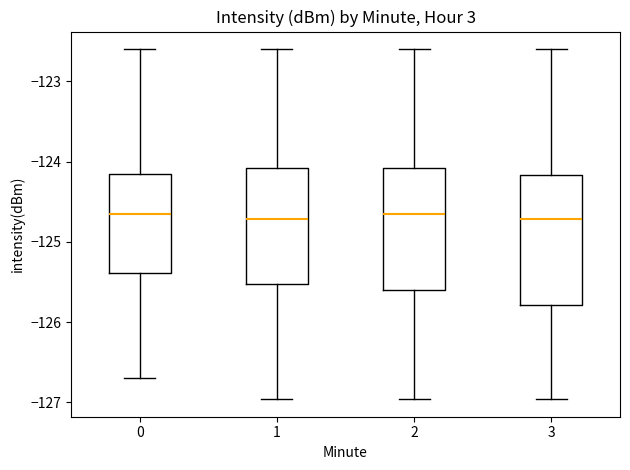

Reading left to right, transcribe this box plot: for each box, give where its median line is, the range the box spans, and where its two whiskers end, as read against the y-axis. The values are not printed on the chart, so give them approximately, as read against the axis.

0: median -124.6, box -125.4 to -124.2, whiskers -126.7 to -122.6
1: median -124.7, box -125.5 to -124.1, whiskers -127.0 to -122.6
2: median -124.6, box -125.6 to -124.1, whiskers -127.0 to -122.6
3: median -124.7, box -125.8 to -124.2, whiskers -127.0 to -122.6